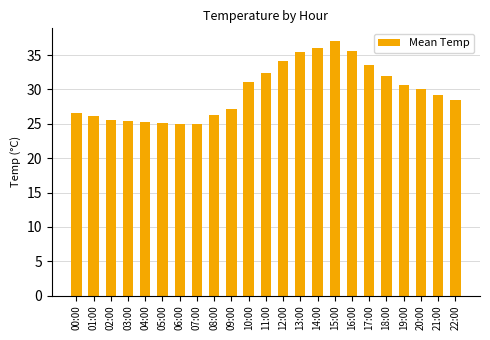

What is the ratio of the value at 17:00 to the value at 01:00?

1.3